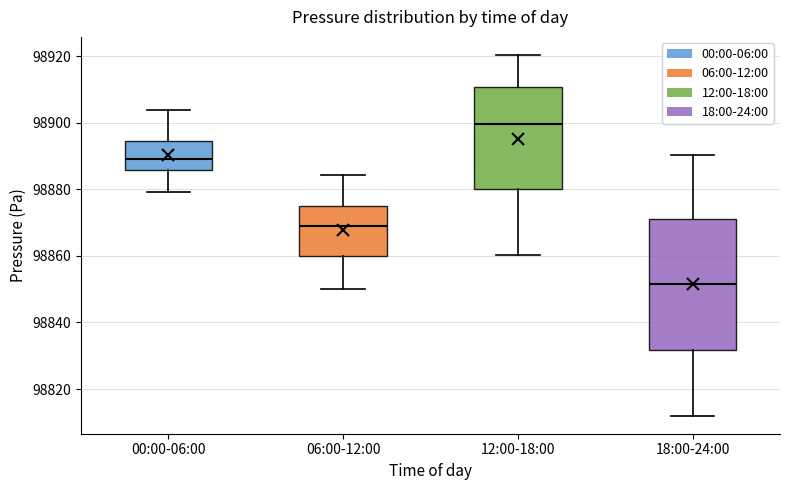

Where is the upper edge of the box for 12:00-18:00 on the y-axis? The values are not printed on the chart, so give them approximately, as read against the axis.

98910